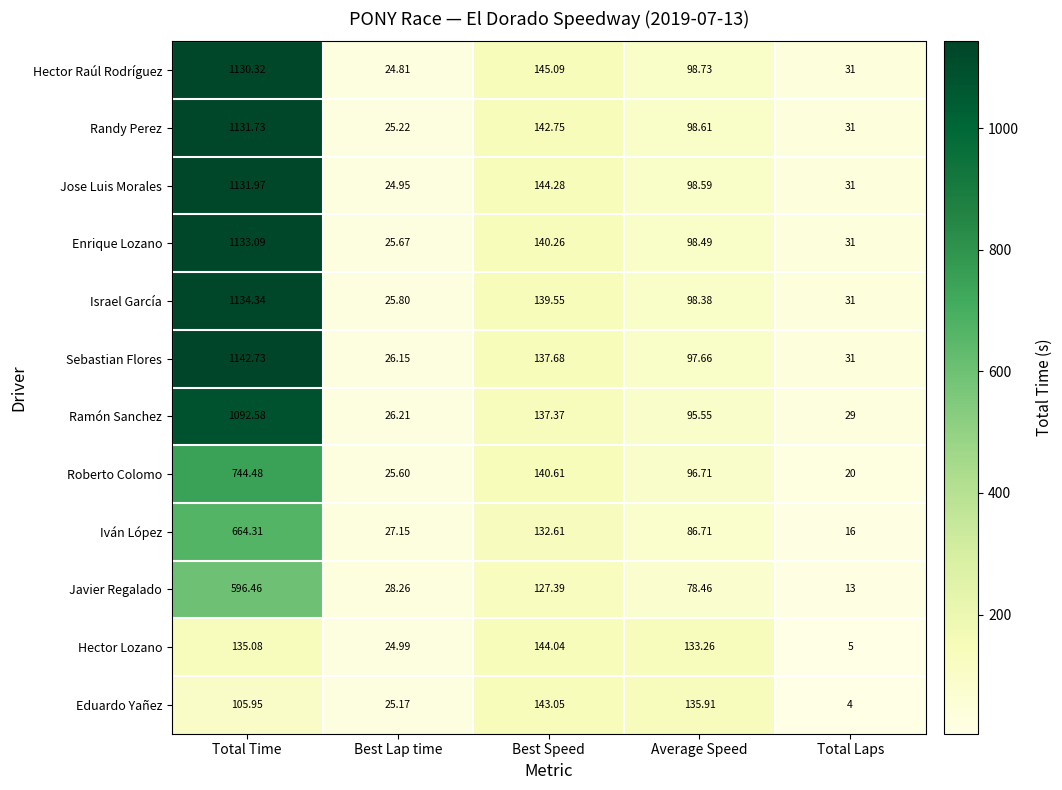

Between Best Speed and Average Speed, which series saw the biggest shift?

Javier Regalado